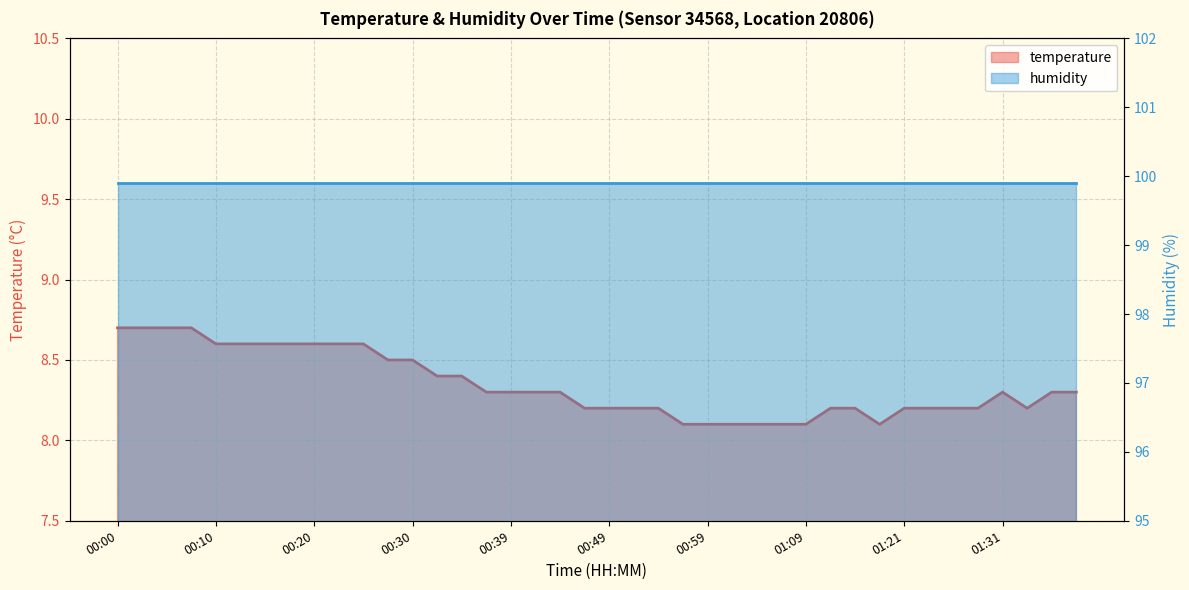

How many points are lower than both their immediate neighbors (excluding endpoints)?

2